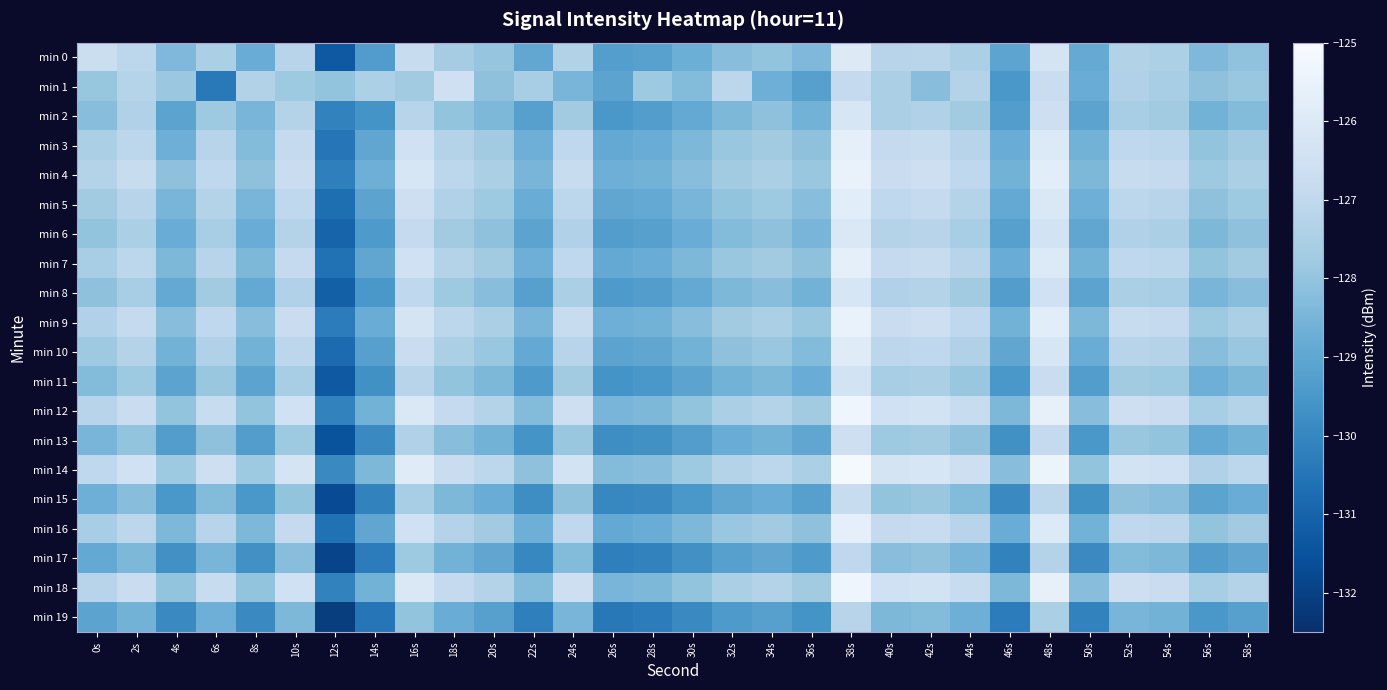

Between 18s and 44s, which is larger?

44s